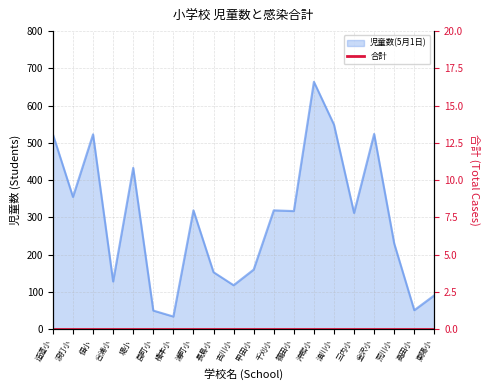

What is the maximum value shown in the chart?

664